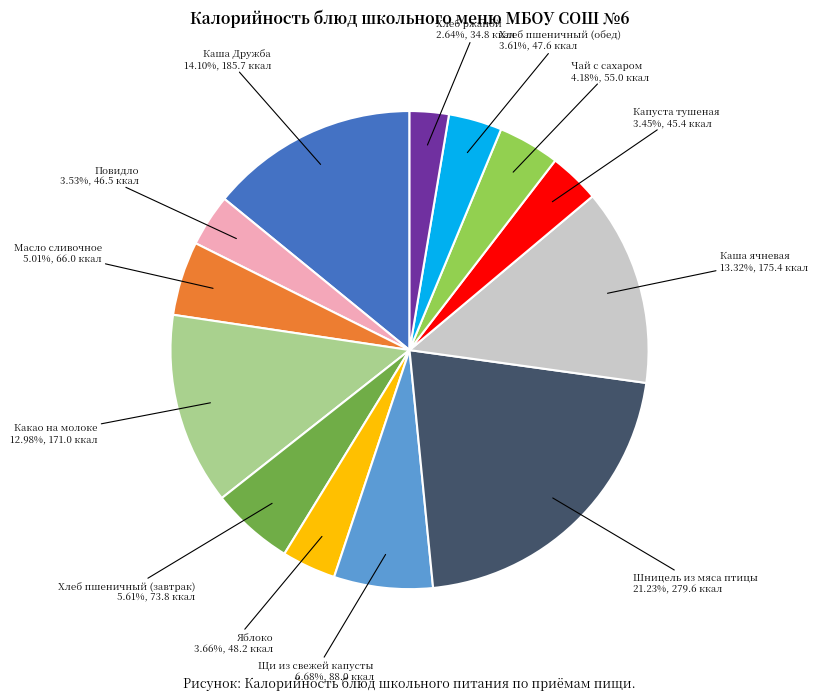

Is there a majority slice in this chart?

No